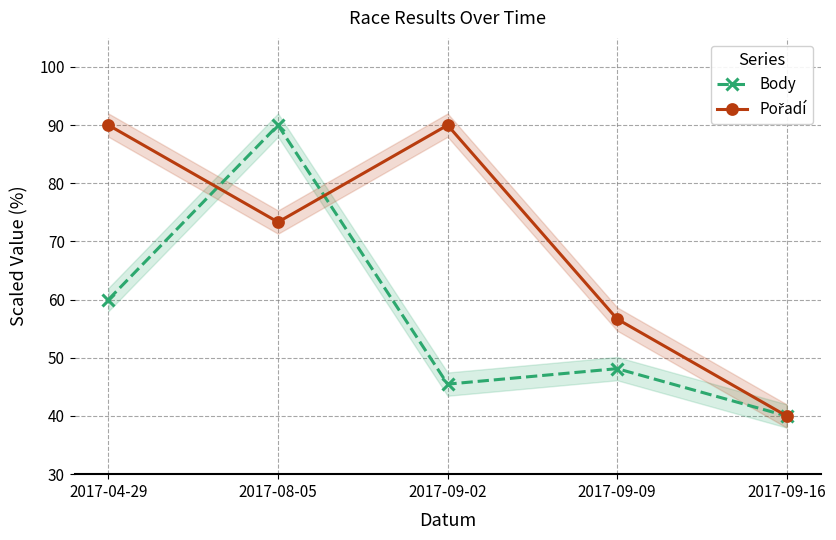

Between 2017-08-05 and 2017-09-16, which series saw the biggest shift?

Body